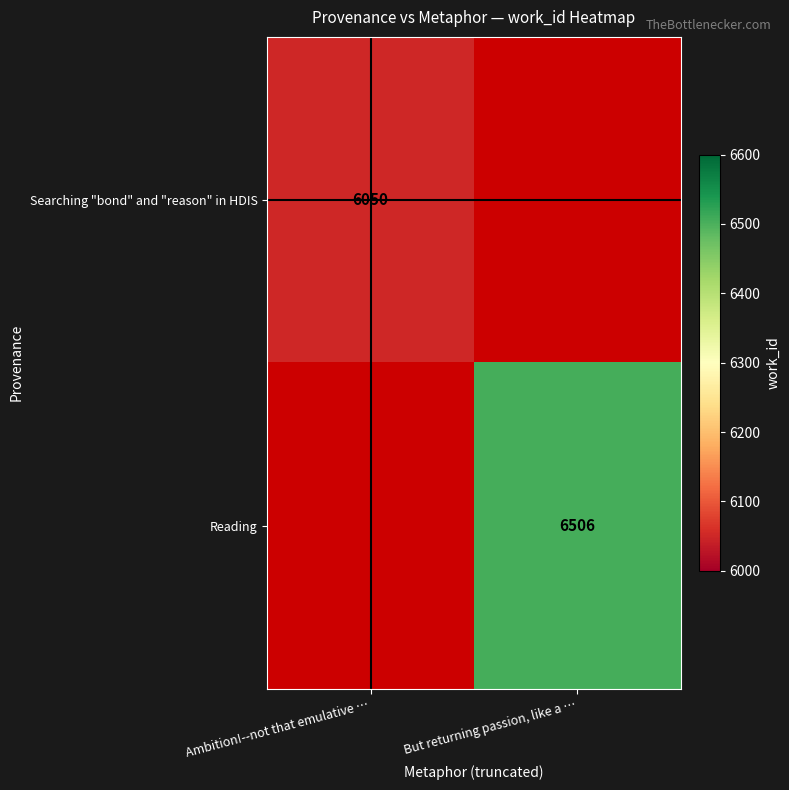

The Searching "bond" and "reason" in HDIS series shows 6050 at Ambition!--not that emulative …. True or false?

True